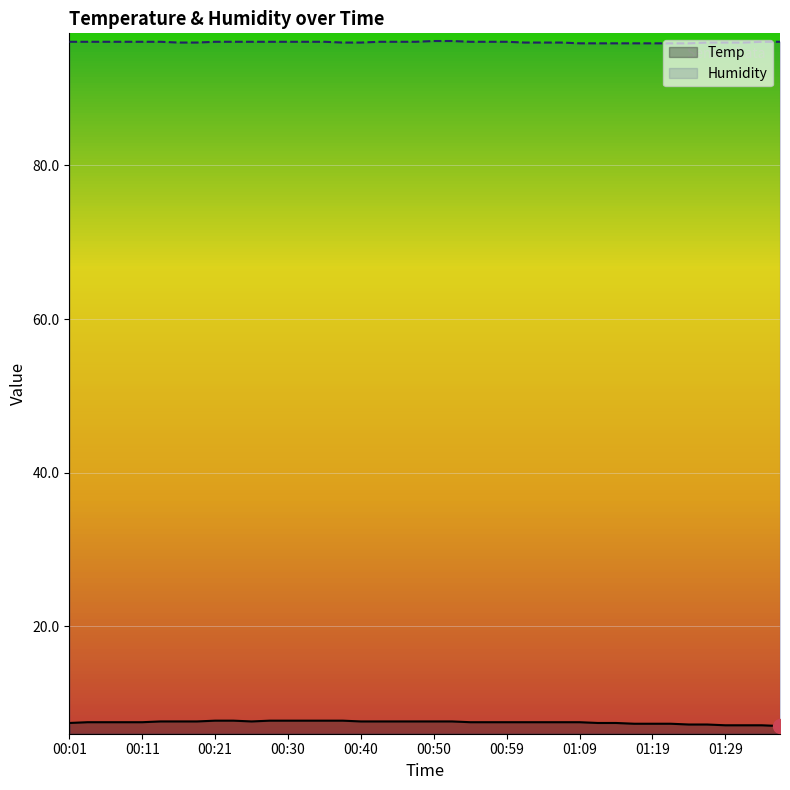

Is this an area chart (filled region under the line)?

No